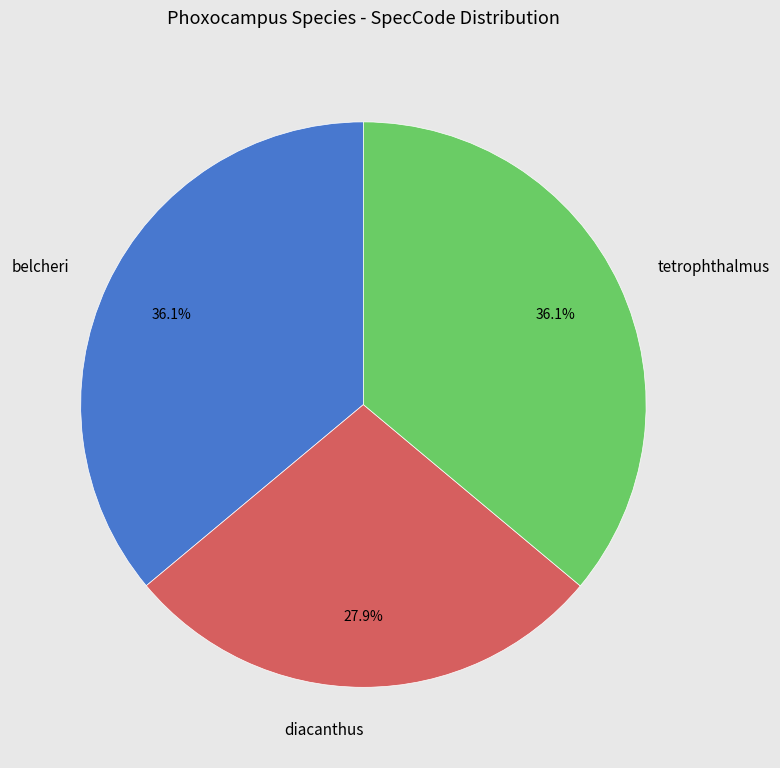

To the nearest percent, what is the difference between the largest and smallest slice percentages?

8%